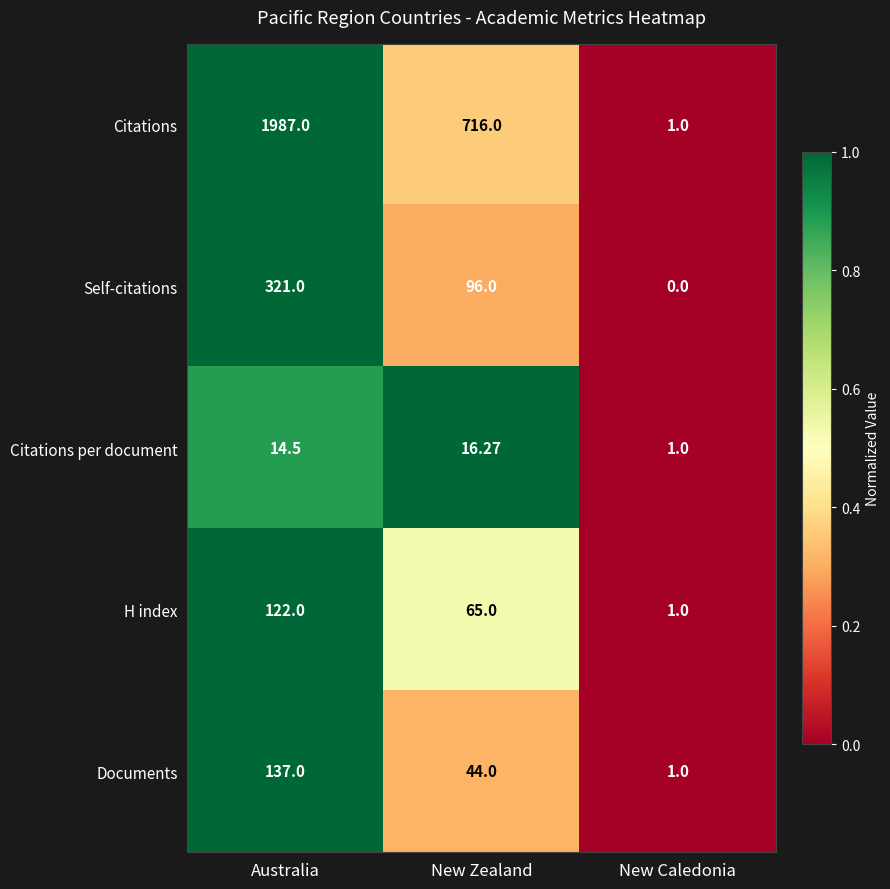

How many distinct data groups are displayed?

5